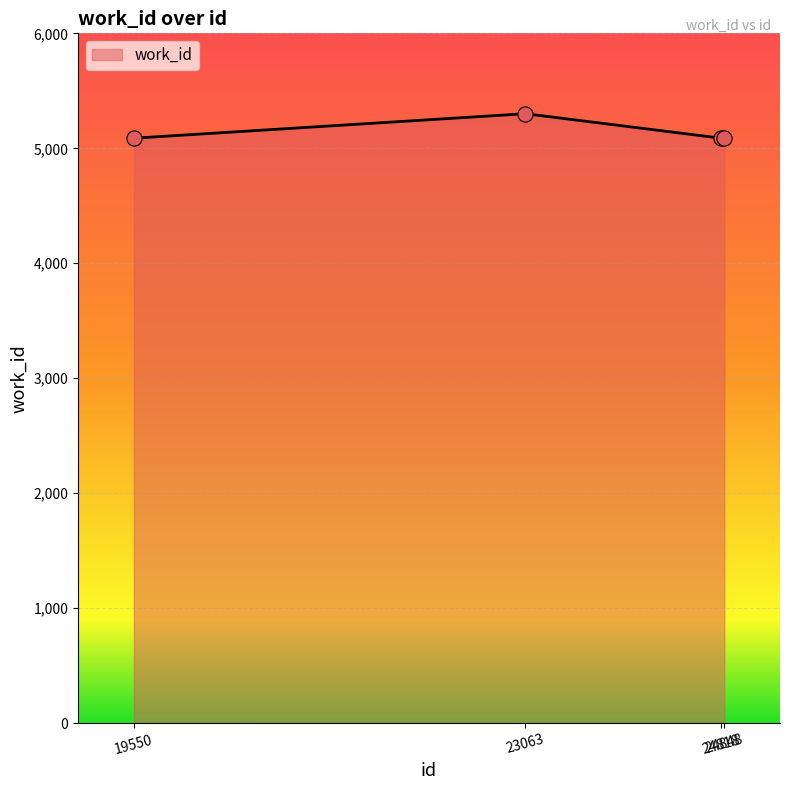

What is the change in value from 19550 to 23063?

+213